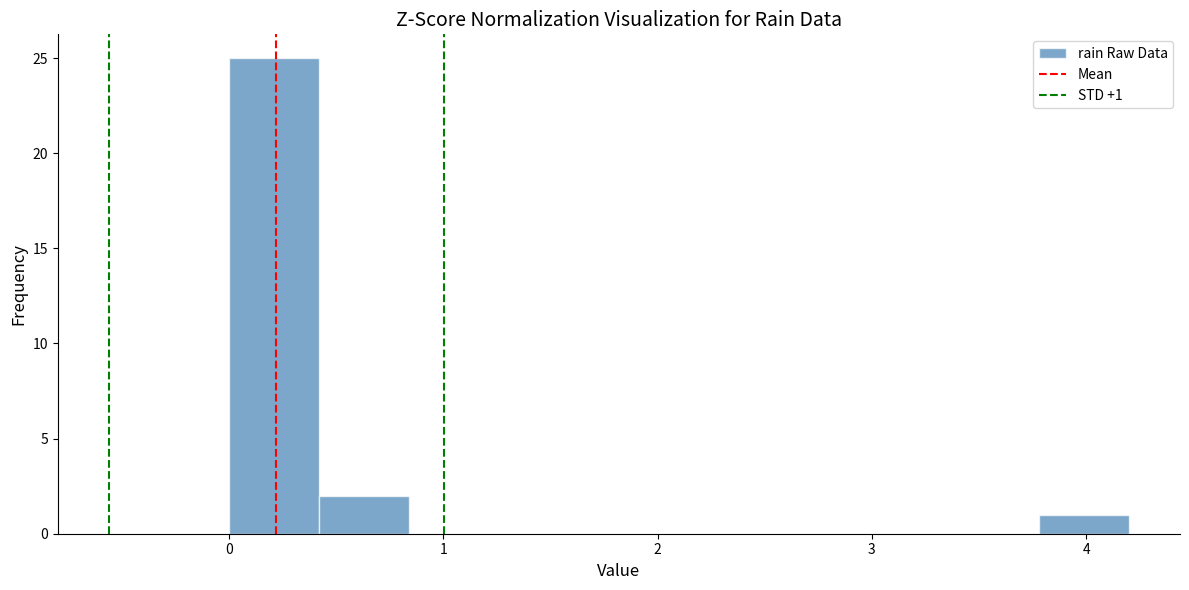

Which range on the x-axis has the tallest bar?

0.00 to 0.42